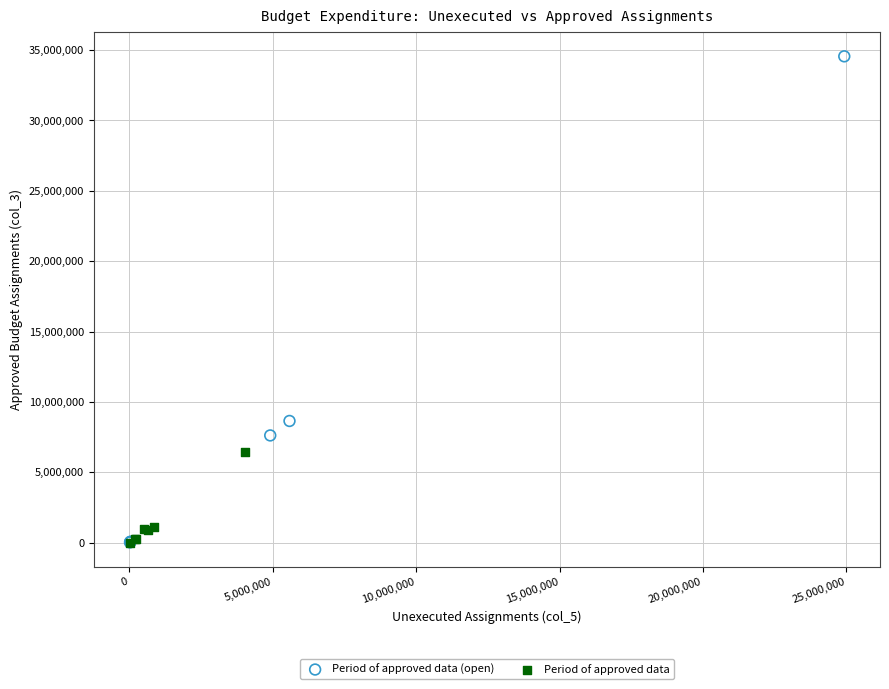

Which series reaches the maximum Y coordinate?

Period of approved data (open)